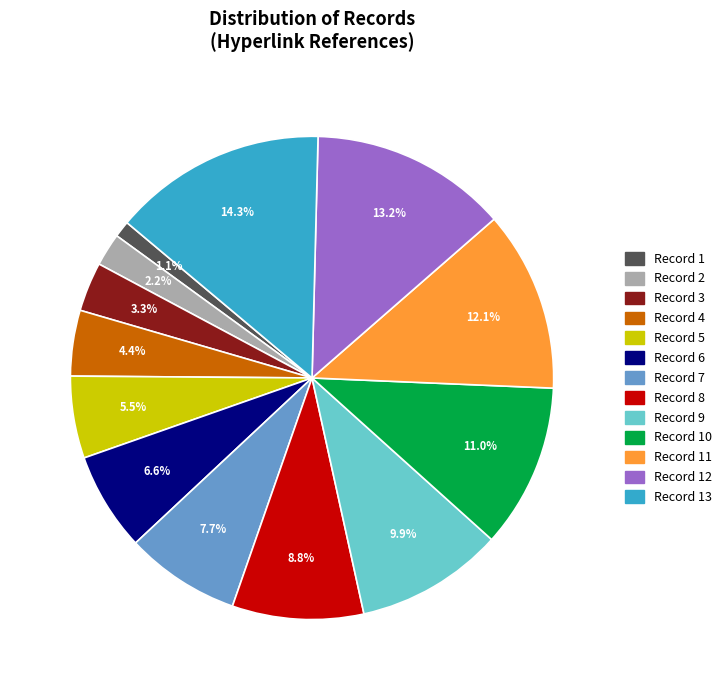

Does any single category account for the majority?

No